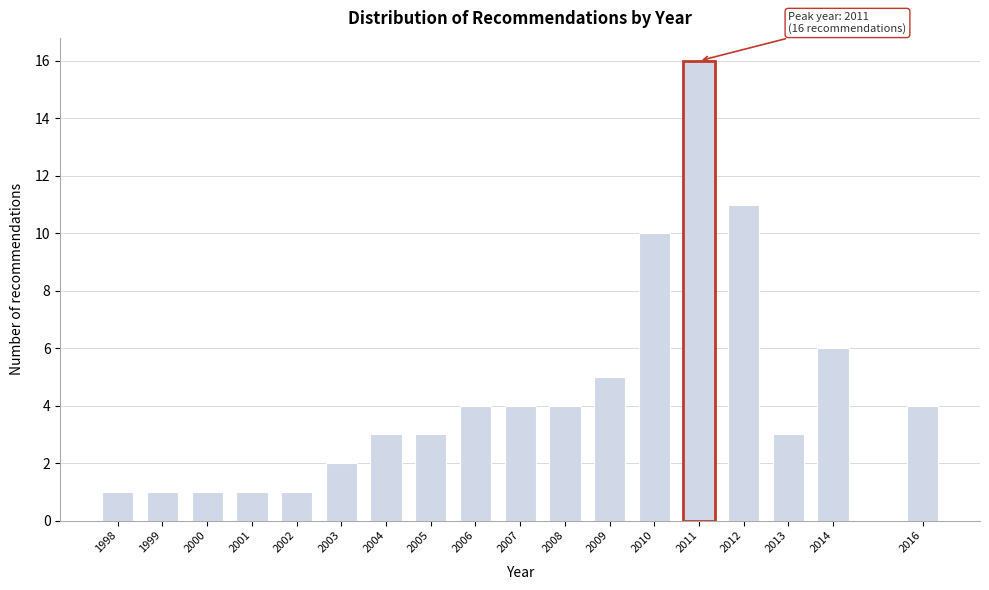

Reading right to left, transcribe all the data shown in this chart.

2016=4	2014=6	2013=3	2012=11	2011=16	2010=10	2009=5	2008=4	2007=4	2006=4	2005=3	2004=3	2003=2	2002=1	2001=1	2000=1	1999=1	1998=1